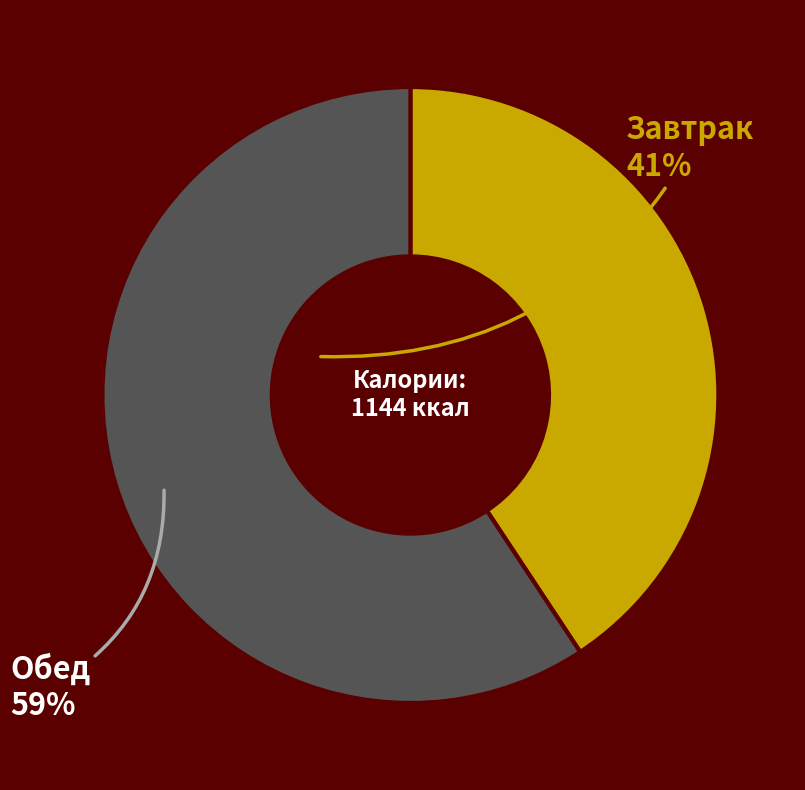

The Обед slice represents 59% of the pie. True or false?

True